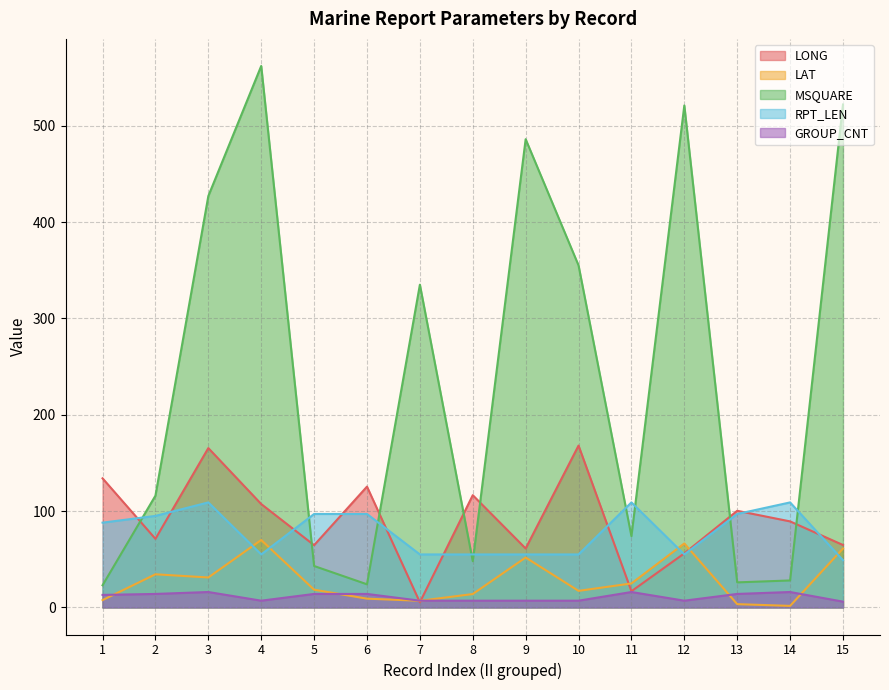

Where does the LAT series first go above 18?

2